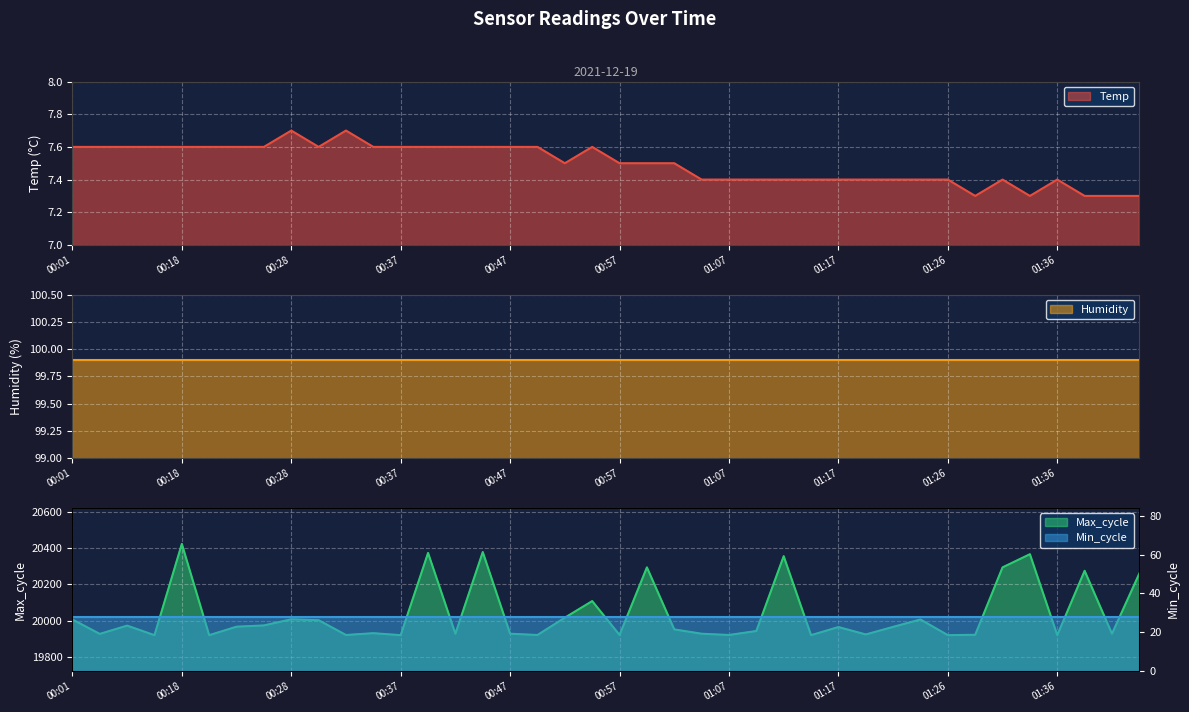

How many interior local peaks does the Temp series have?

5